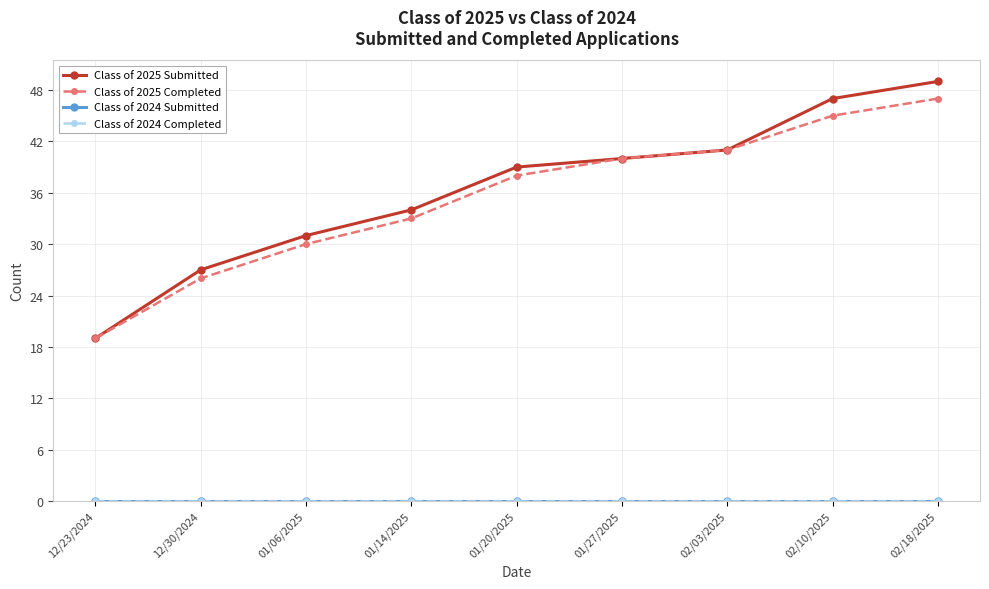

What is the value of the Class of 2025 Submitted point at the 9th from the left?

49